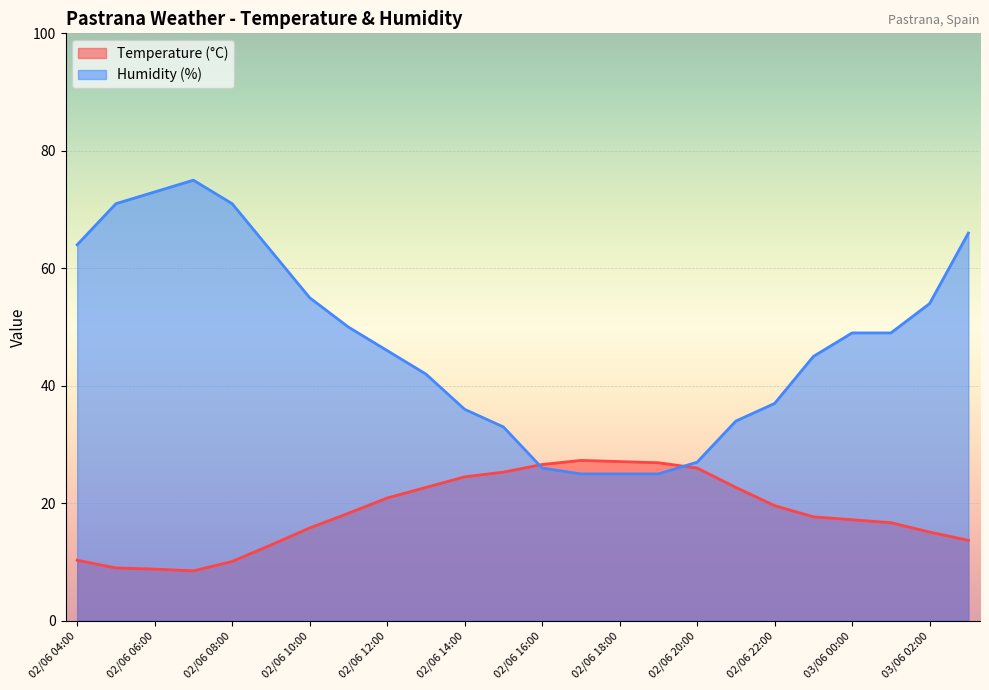

What is the maximum value shown in the chart?

75.0